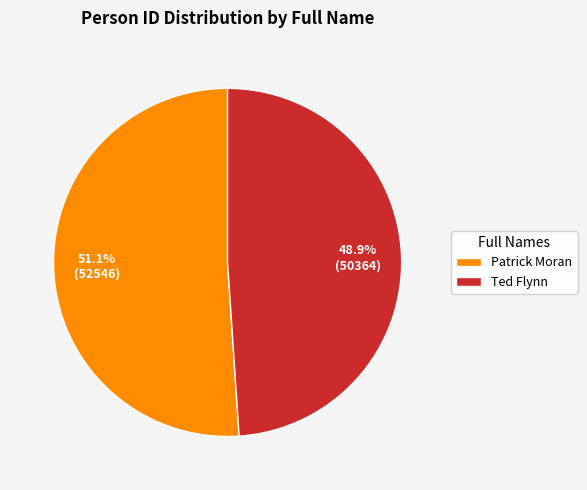

To the nearest percent, what portion does Ted Flynn represent?

49%